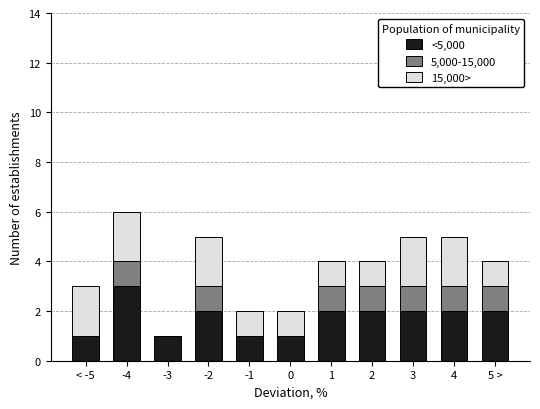

At which category is the sum across all series the highest?

-4